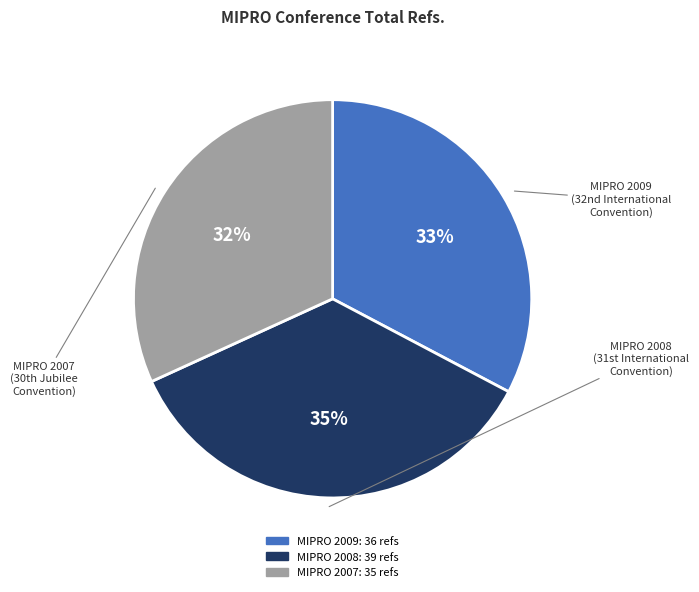

Do MIPRO 2007 and MIPRO 2009 together represent more than half of the pie?

Yes